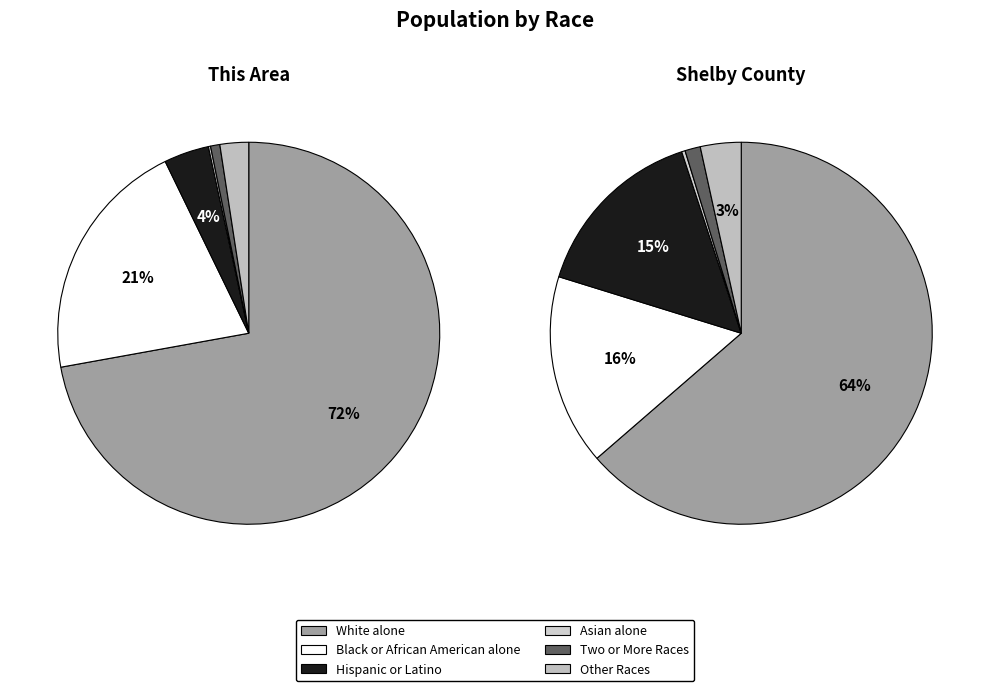

Which has a higher value, Hispanic or Latino or White alone?

White alone